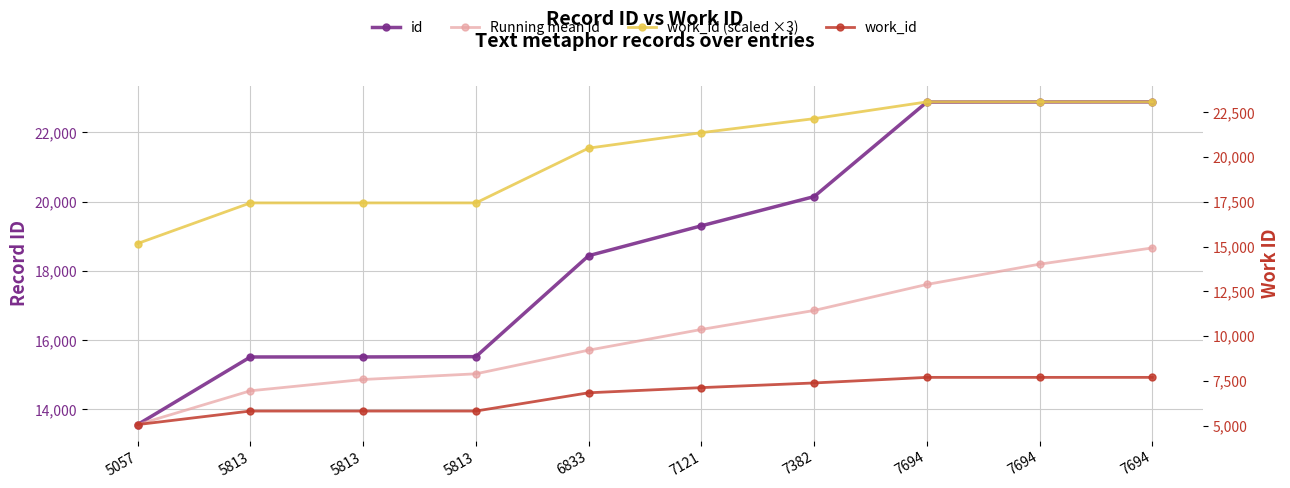

Is it true that work_id equals 6833 at 6833?

True